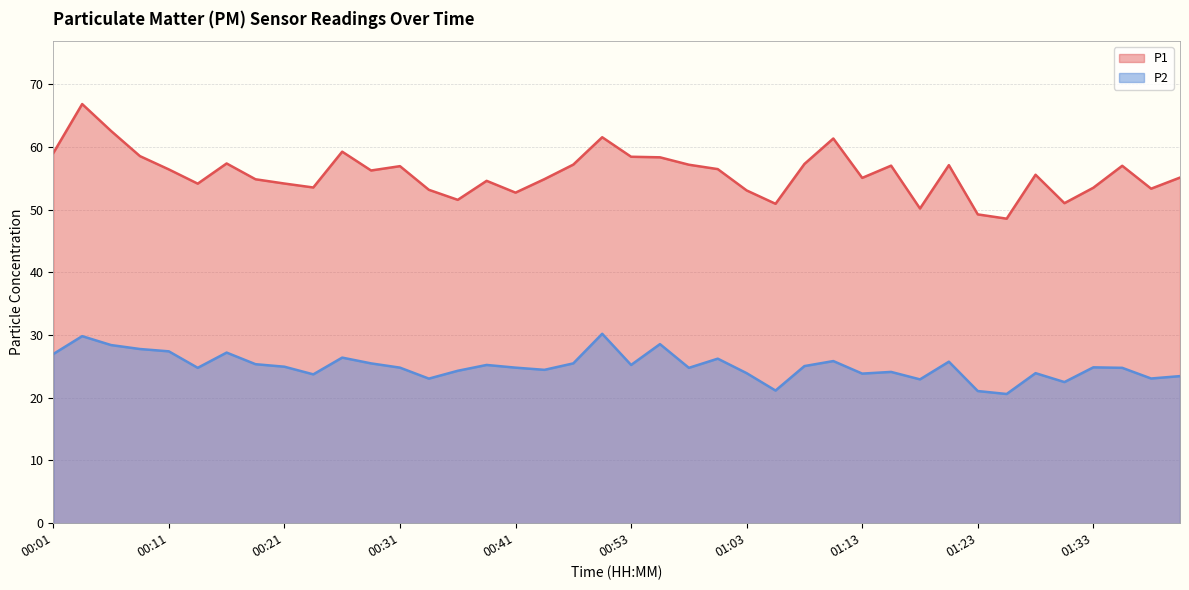

What is the average value of the P2 series?

25.1